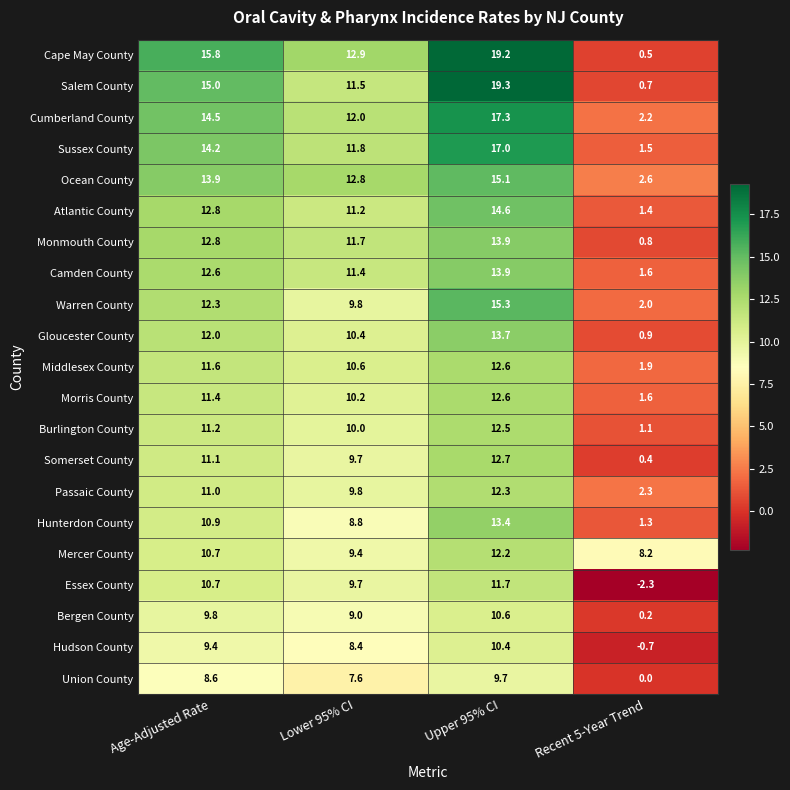

The Camden County series shows 12.6 at Age-Adjusted Rate. True or false?

True